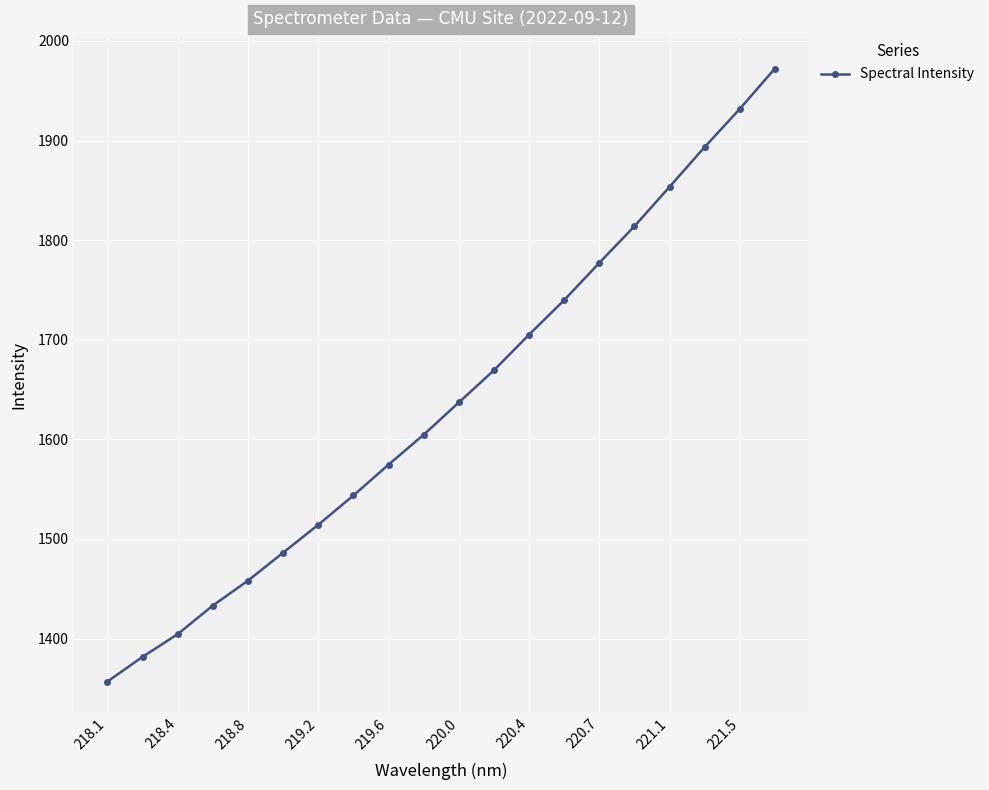

What is the maximum value shown in the chart?

1972.2